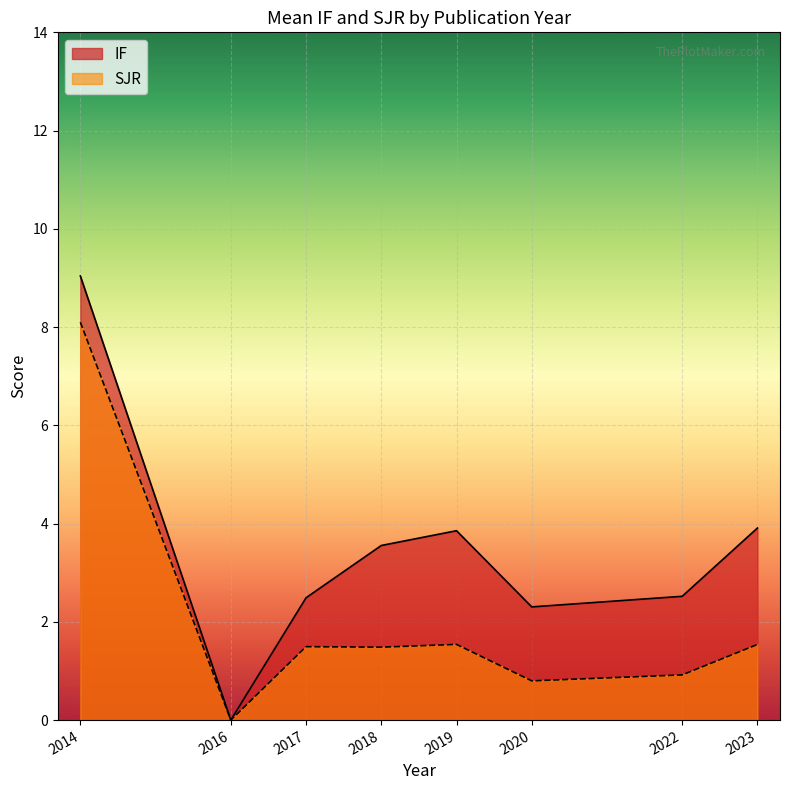

Does the chart display data point markers on the line(s)?

No